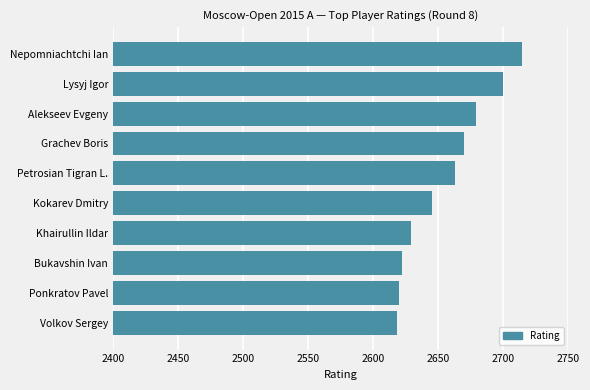

The value at Khairullin Ildar is 2629. True or false?

True